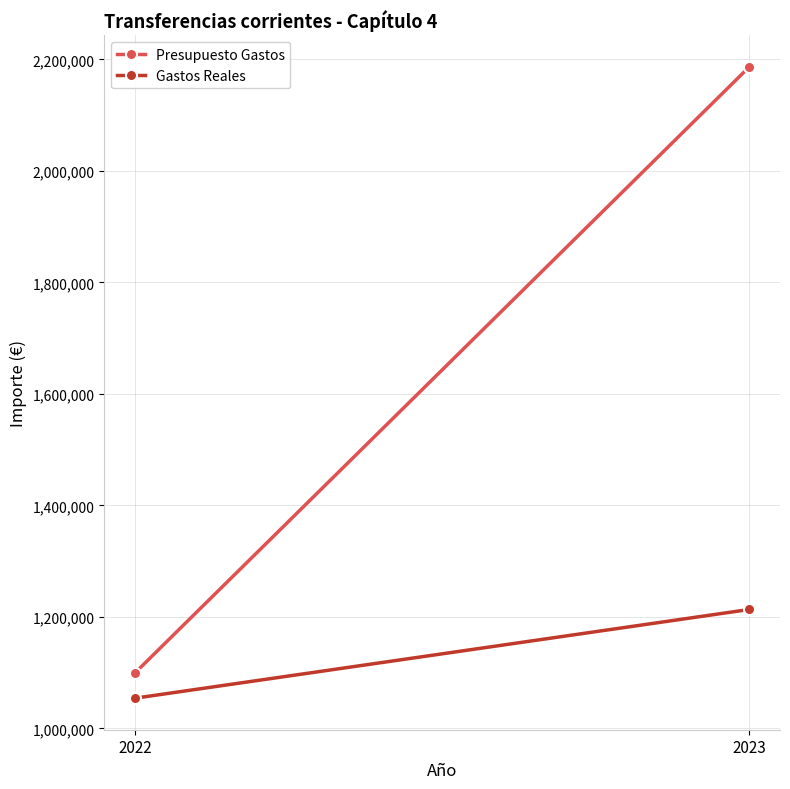

What is the lowest value of the Presupuesto Gastos series?

1100000.0